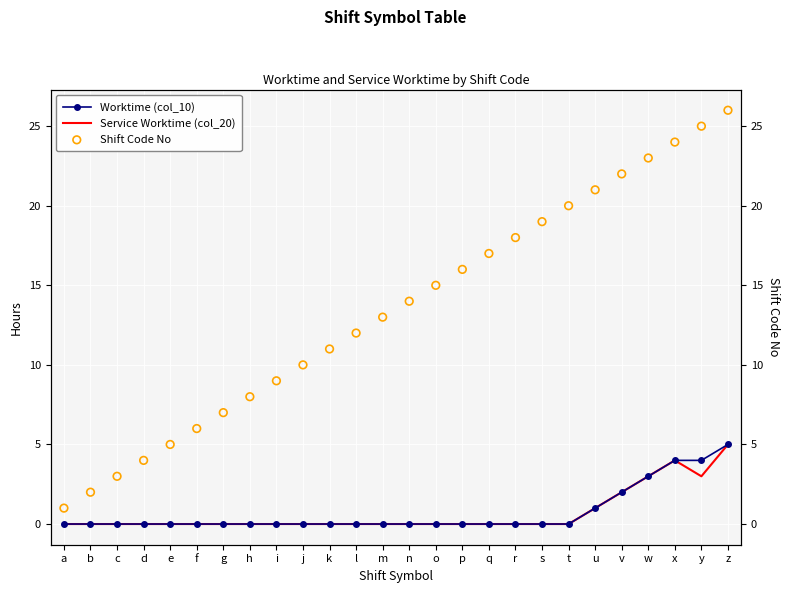

What are all the series names shown in the legend?

Worktime (col_10), Service Worktime (col_20), Shift Code No